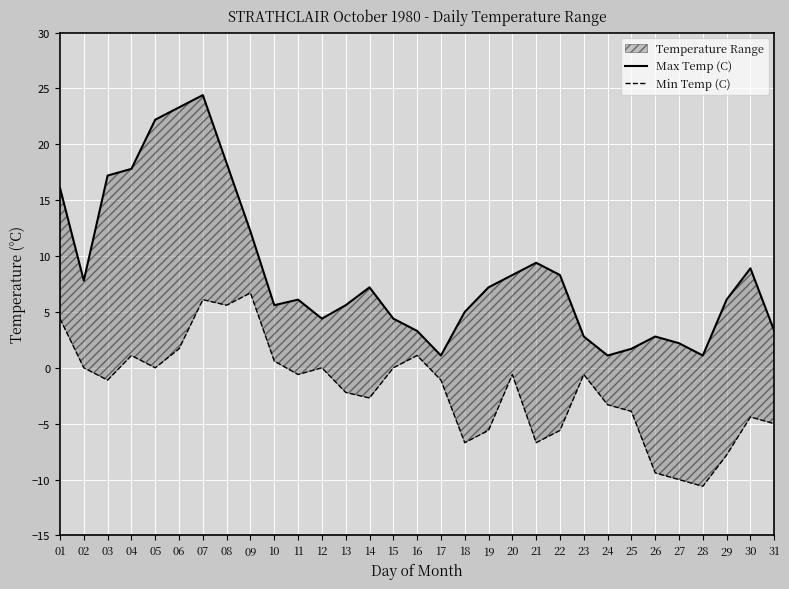

Which series has the largest total across all categories?

Max Temp (C)